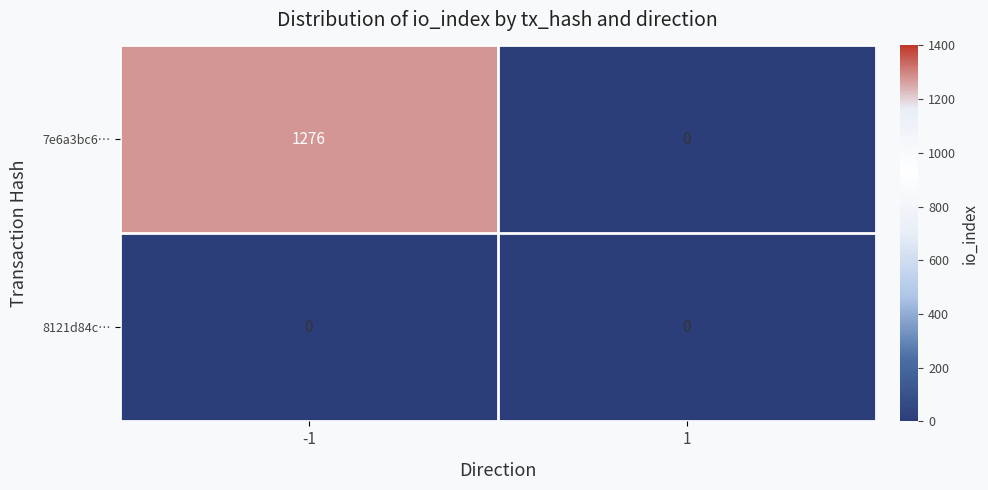

Reading left to right, list all the values displayed in this chart.

7e6a3bc6…: -1=1276	1=0
8121d84c…: -1=0	1=0